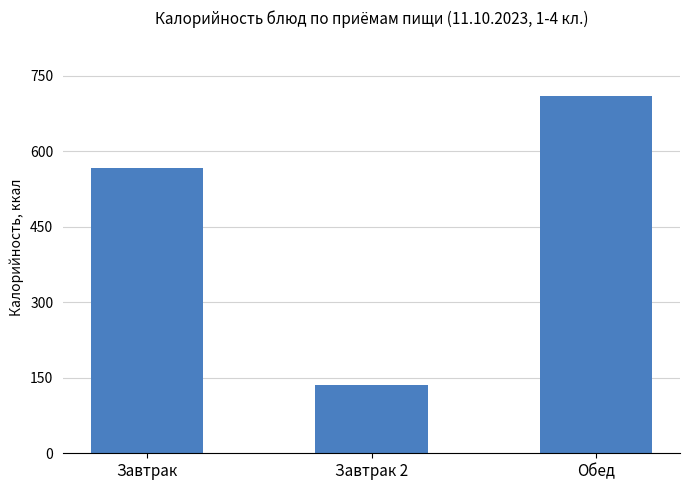

Rank the categories by value from lowest to highest.

Завтрак 2, Завтрак, Обед